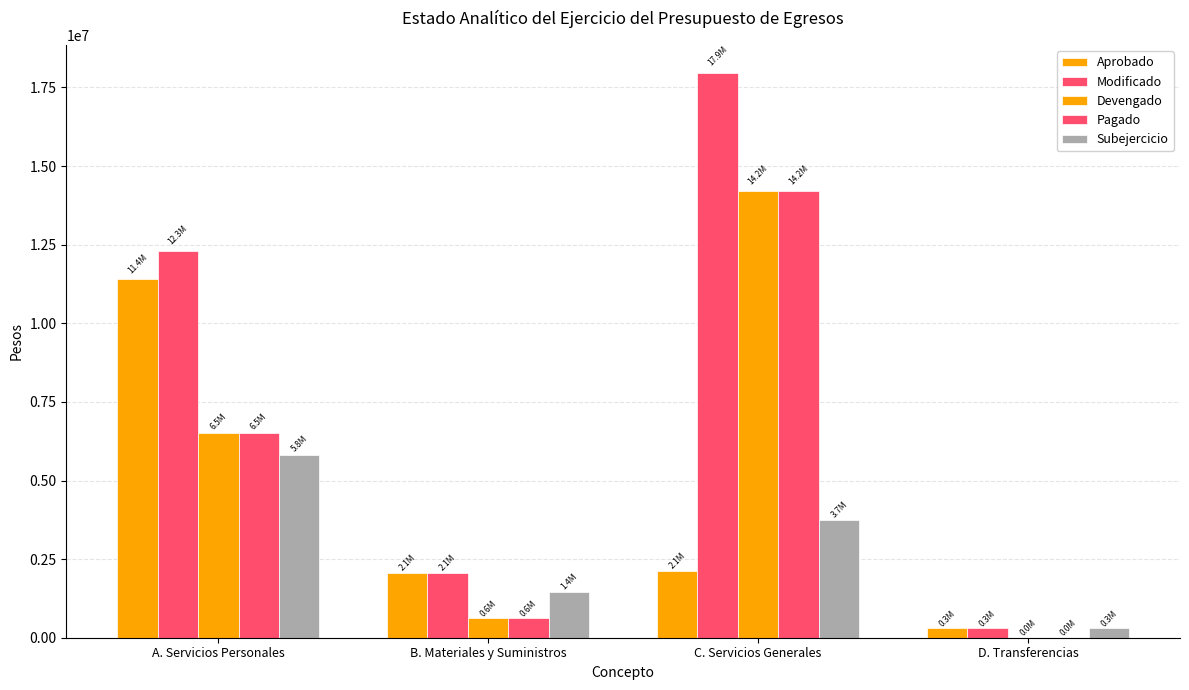

Where does the Modificado series first go above 12312749?

A. Servicios Personales